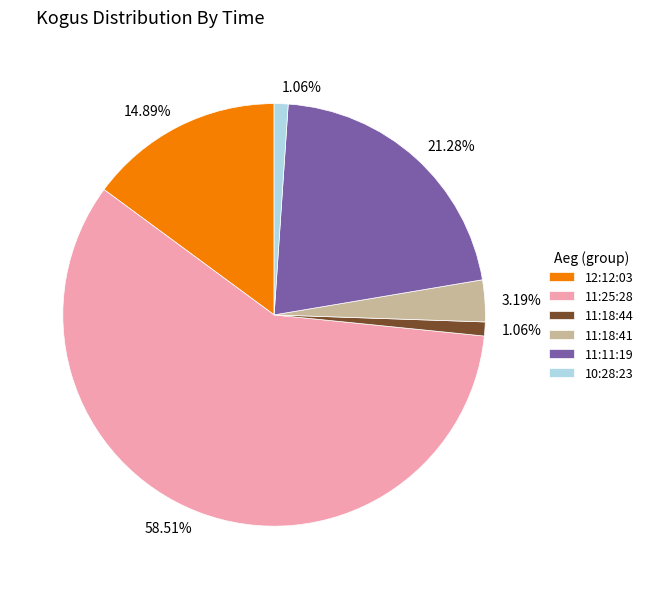

To the nearest percent, what portion does 11:25:28 represent?

59%